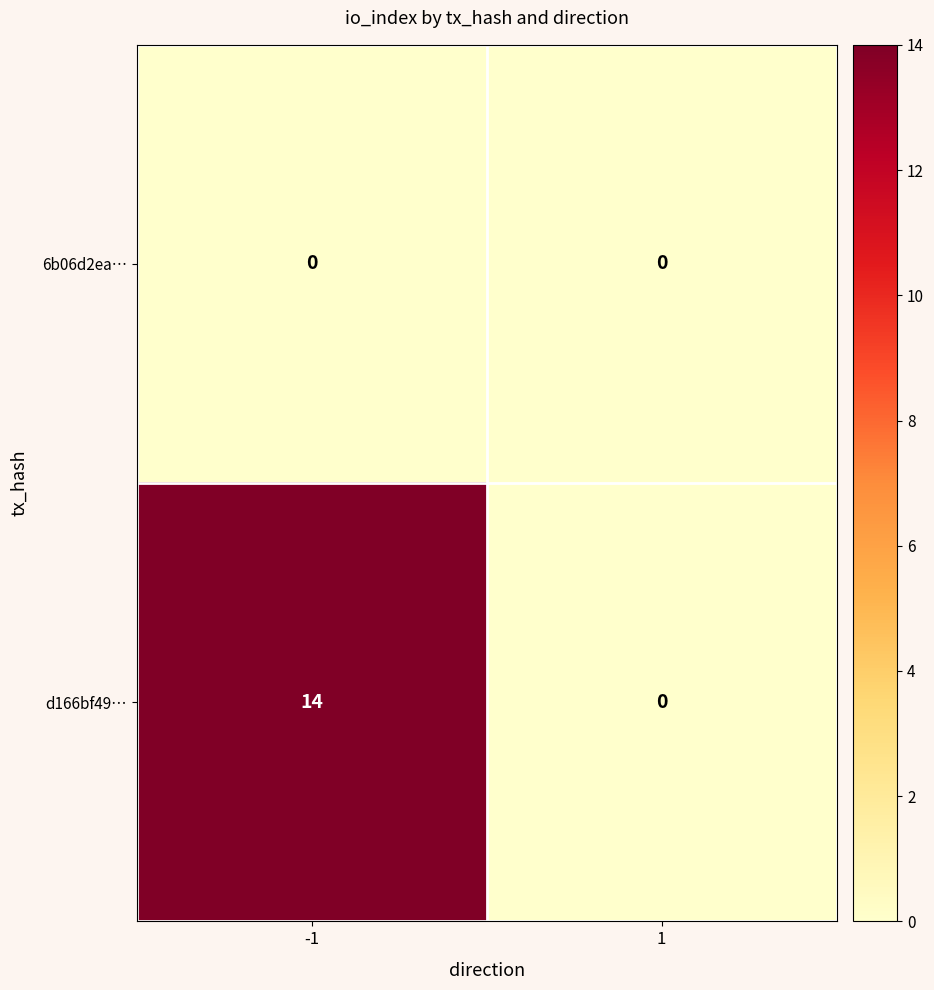

Reading right to left, what are all the values shown in this chart?

6b06d2ea…: 1=0	-1=0
d166bf49…: 1=0	-1=14